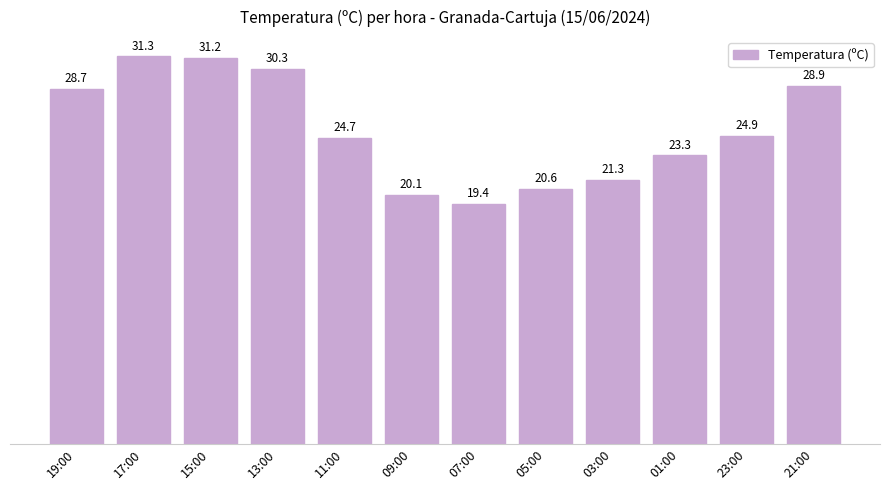

List the labels in order of value, largest first.

17:00, 15:00, 13:00, 21:00, 19:00, 23:00, 11:00, 01:00, 03:00, 05:00, 09:00, 07:00